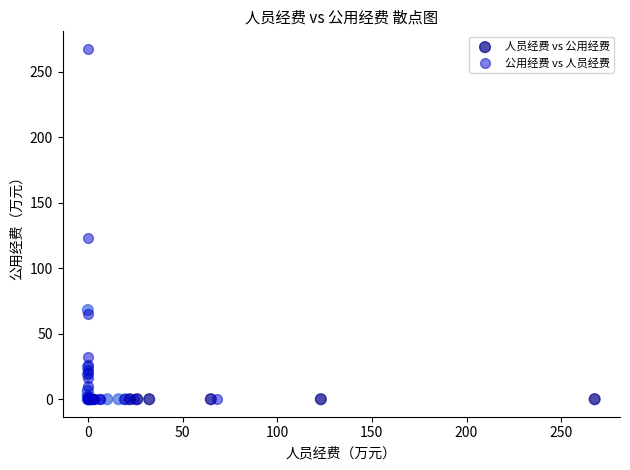

Which series reaches the maximum Y coordinate?

公用经费 vs 人员经费